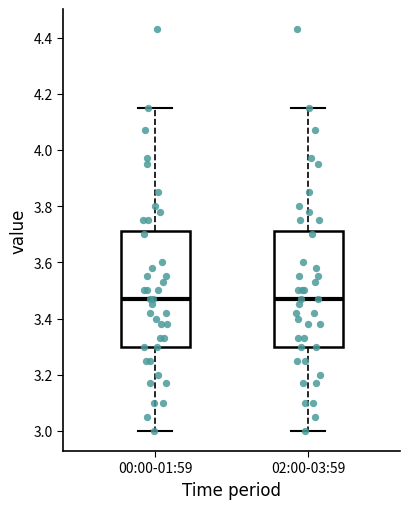

Where is the upper edge of the box for 00:00-01:59 on the y-axis? The values are not printed on the chart, so give them approximately, as read against the axis.

3.72